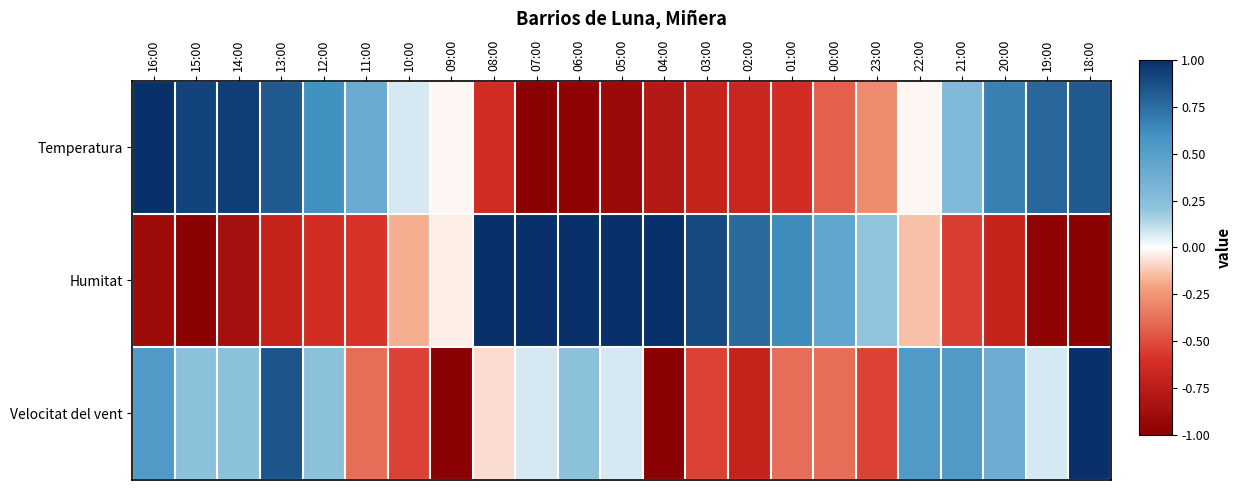

At 18:00, list the series in order from smallest to largest.

Humitat, Temperatura, Velocitat del vent